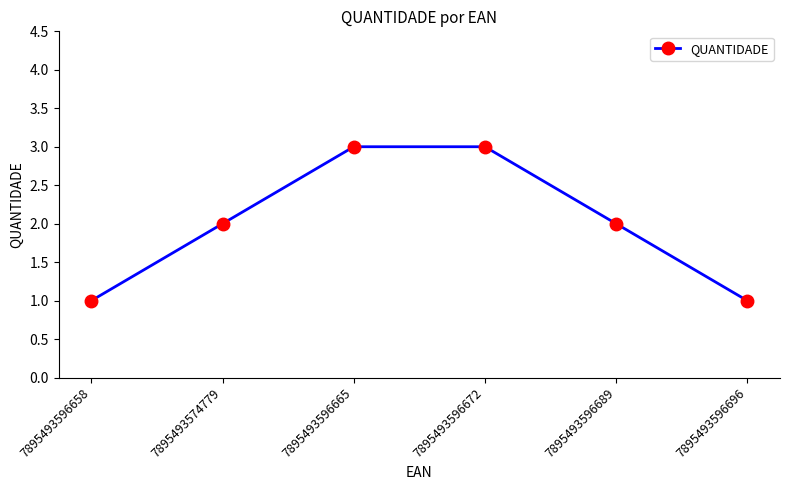

Is it true that the value at 7895493596672 is 5?

False